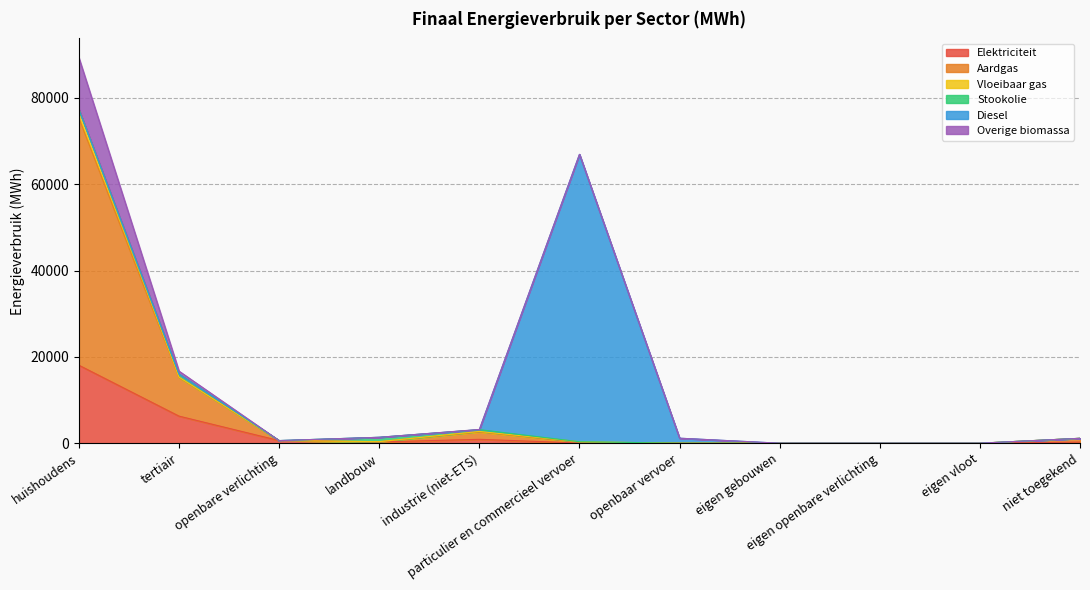

Between landbouw and eigen openbare verlichting, which series saw the biggest shift?

Overige biomassa